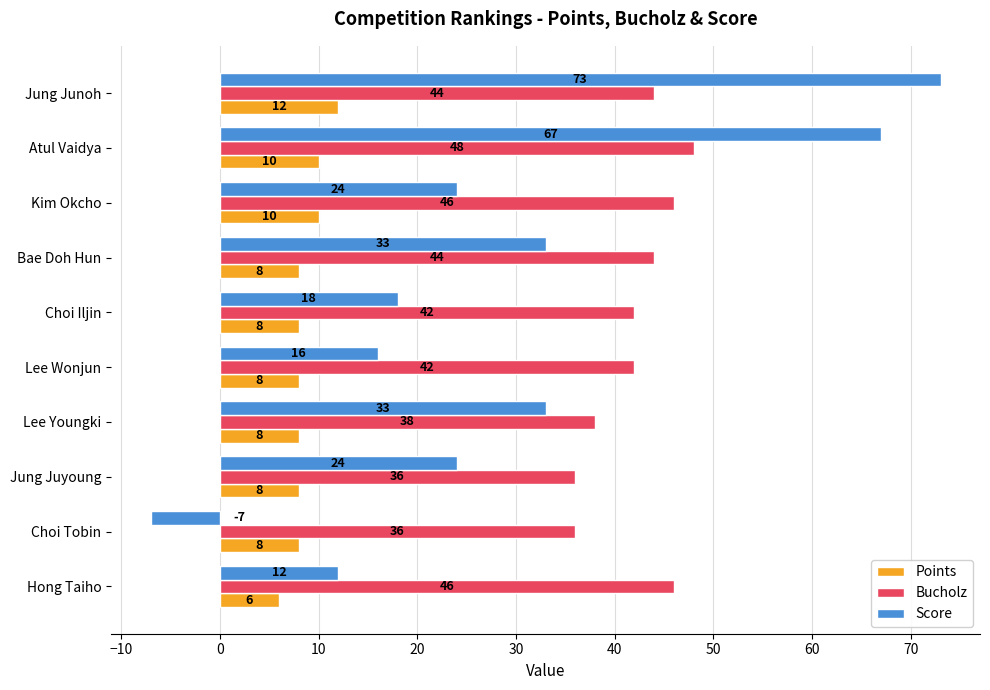

What value does the Points series have at Atul Vaidya?

10